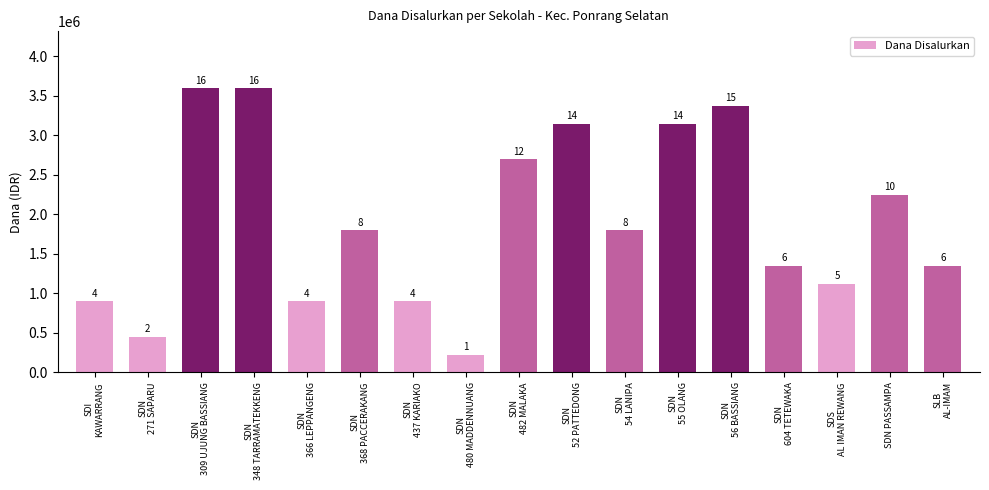

What is the greatest value displayed?

3600000